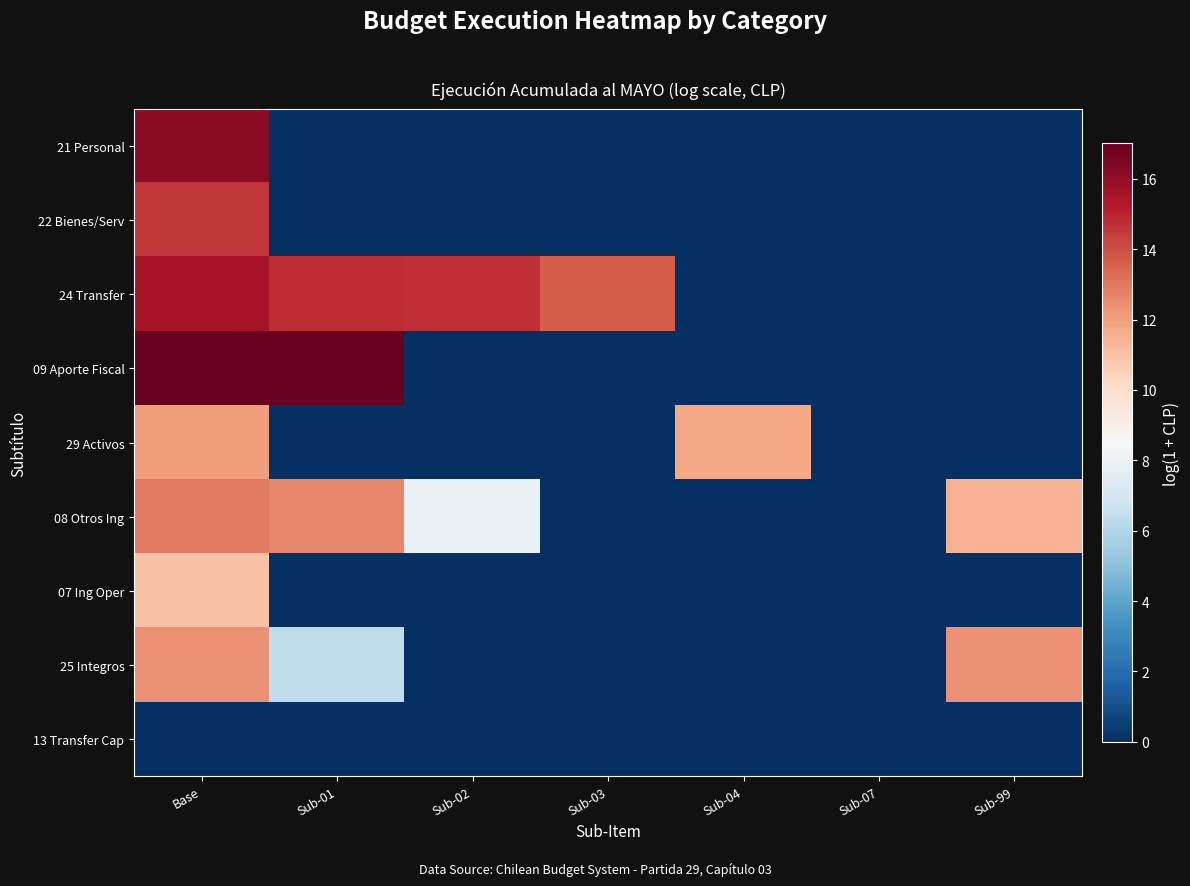

Rank the series by their maximum value, from highest to lowest.

09 Aporte Fiscal, 21 Personal, 24 Transfer, 22 Bienes/Serv, 08 Otros Ing, 25 Integros, 29 Activos, 07 Ing Oper, 13 Transfer Cap